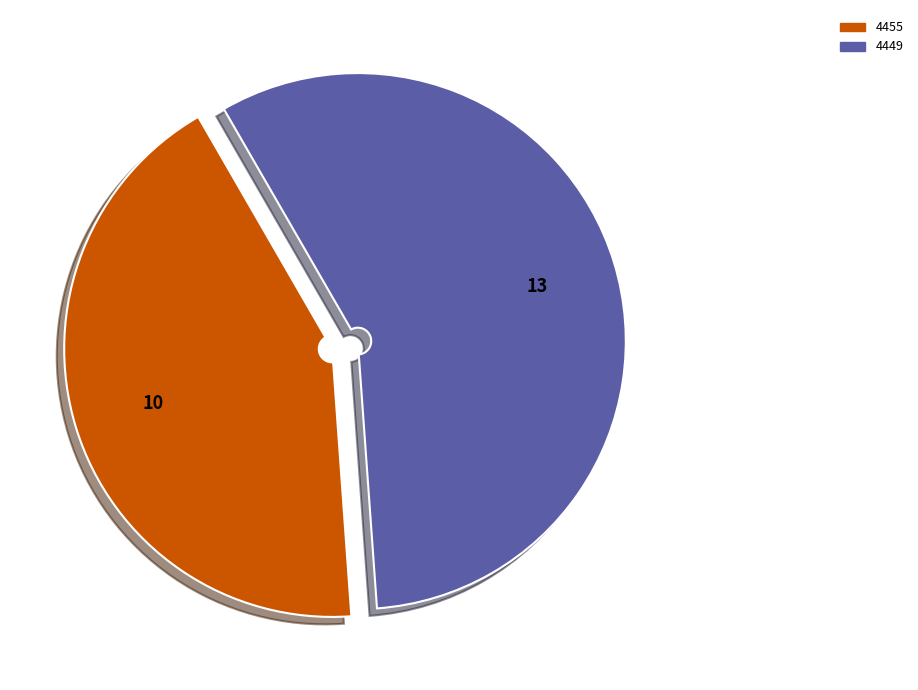

Combined, do 4449 and 4455 account for over 50%?

Yes